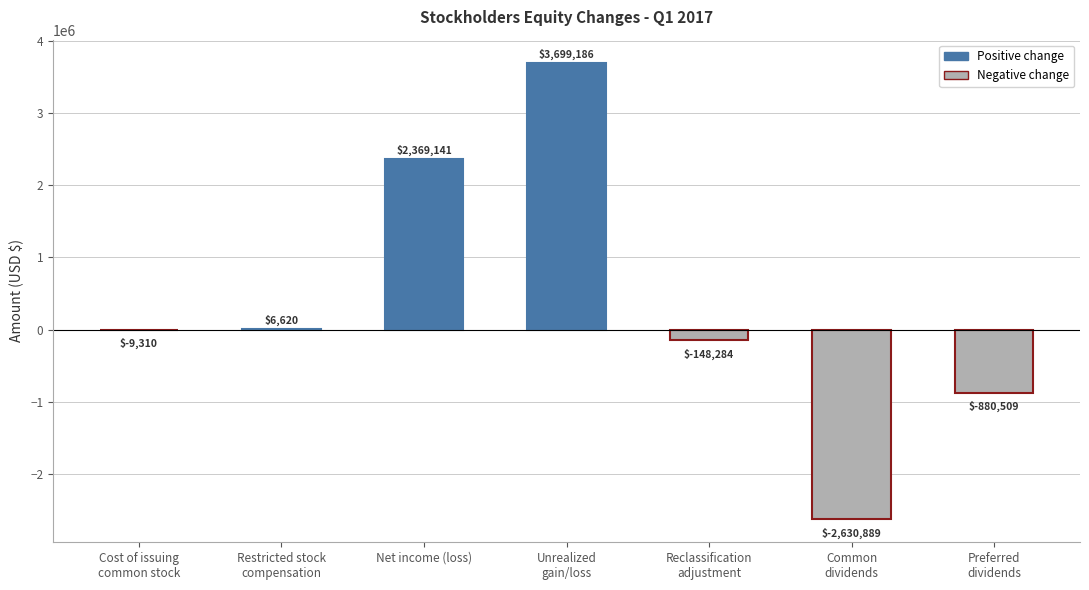

How many values are between -880509 and 2369141?

5